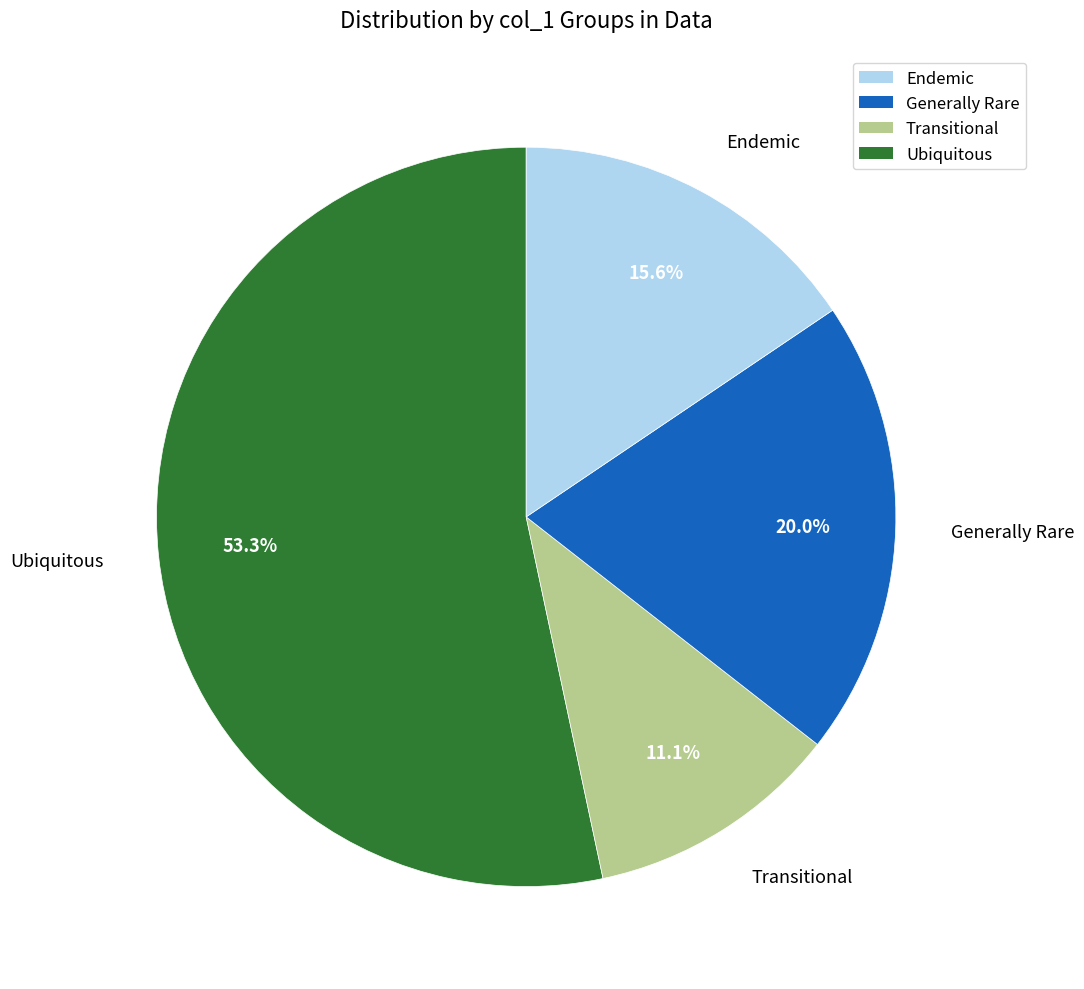

Does any single category account for the majority?

Yes